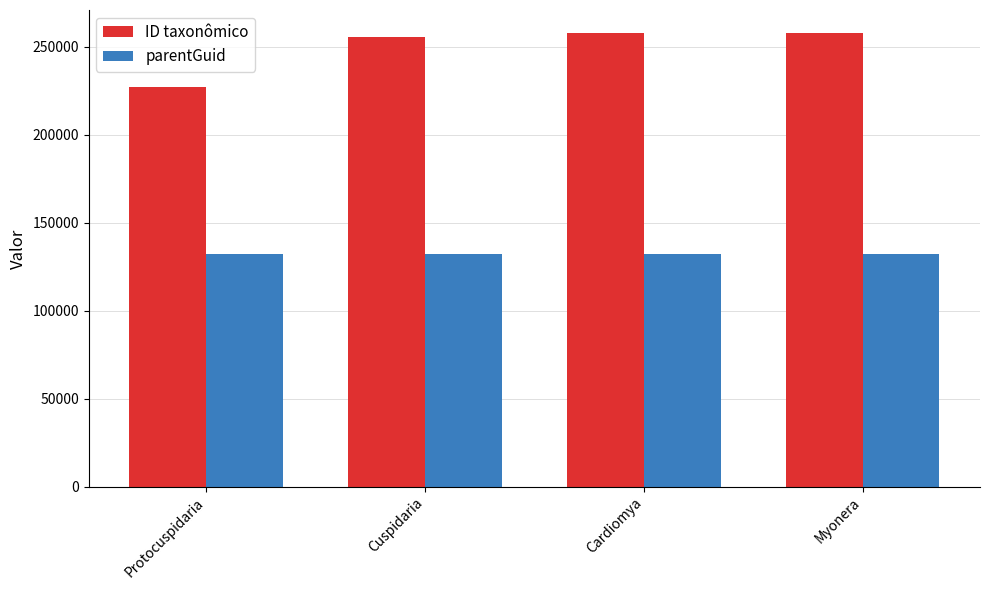

What is the highest value of the parentGuid series?

132193